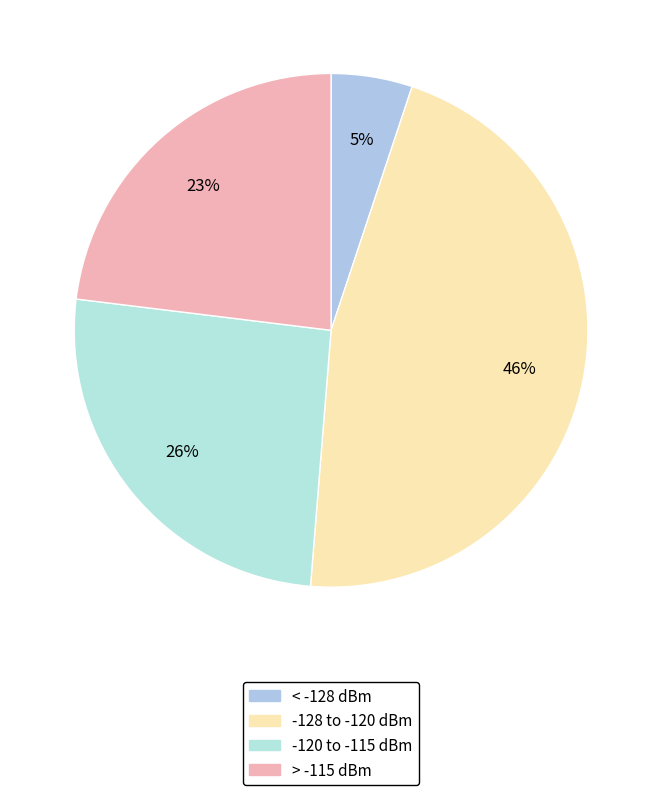

How many segments does this pie chart have?

4